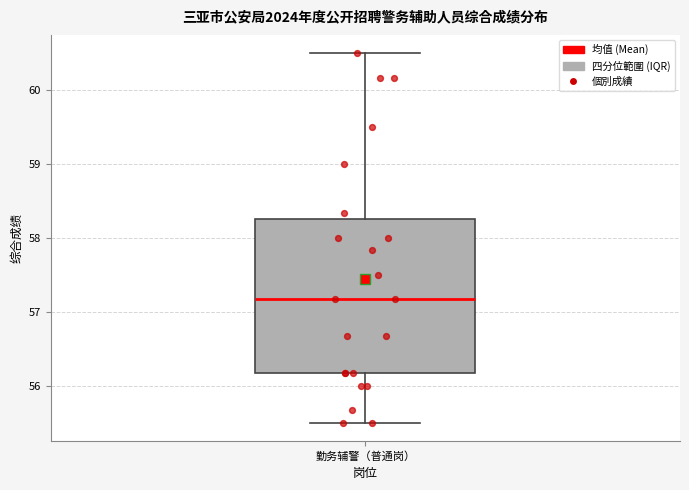

Read this box plot against the y-axis: the position of the median line, the range covered by the box, and the ends of both whiskers. The values are not printed on the chart, so give them approximately, as read against the axis.

median 57.2, box 56.2 to 58.3, whiskers 55.5 to 60.5